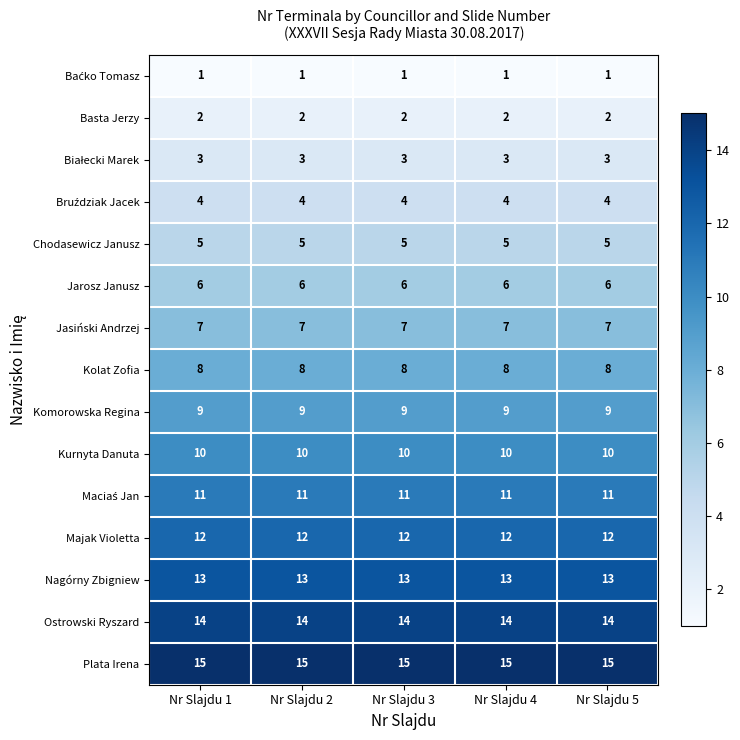

What is the spread (max minus min) of values at Nr Slajdu 3?

14